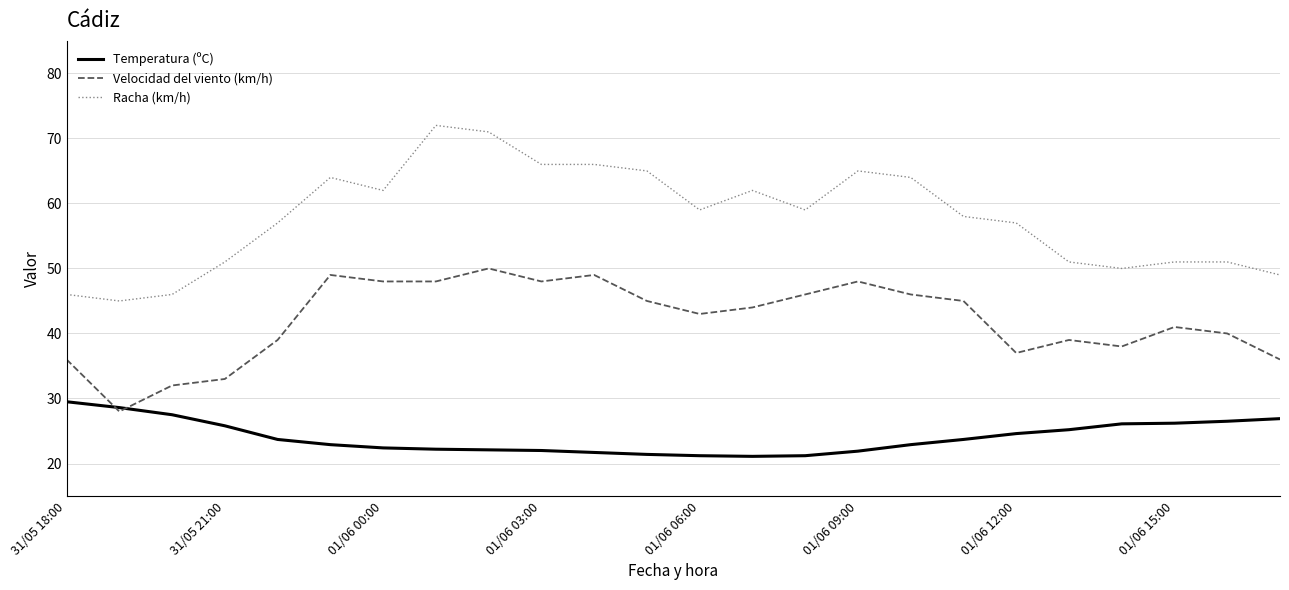

List the series in order of their peak value, highest first.

Racha (km/h), Velocidad del viento (km/h), Temperatura (ºC)